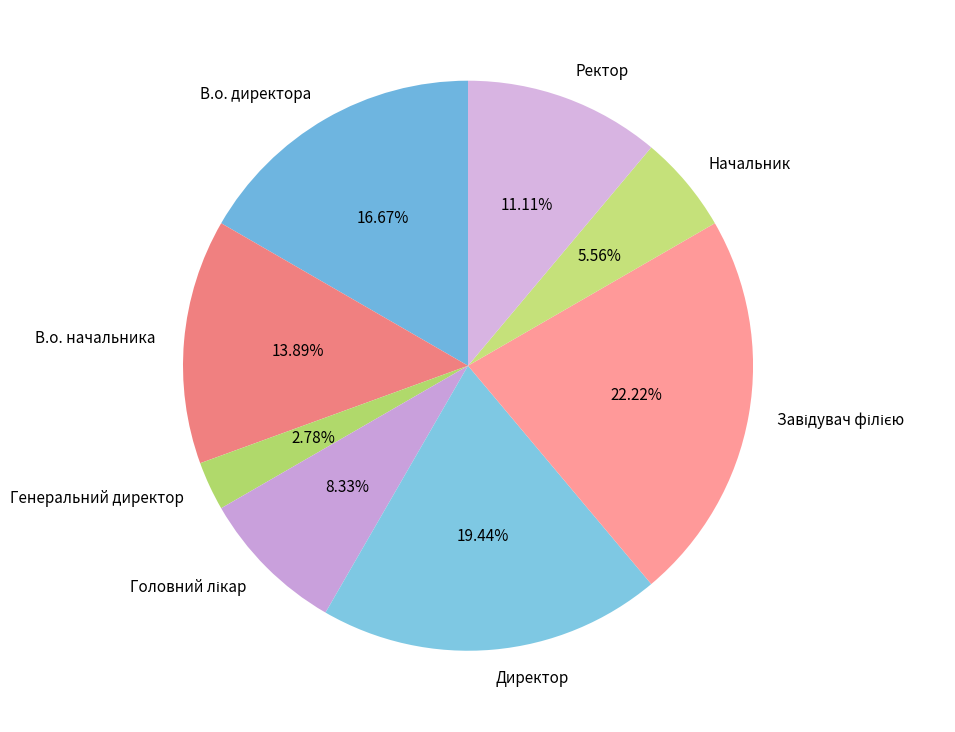

Between Директор and Генеральний директор, which is larger?

Директор